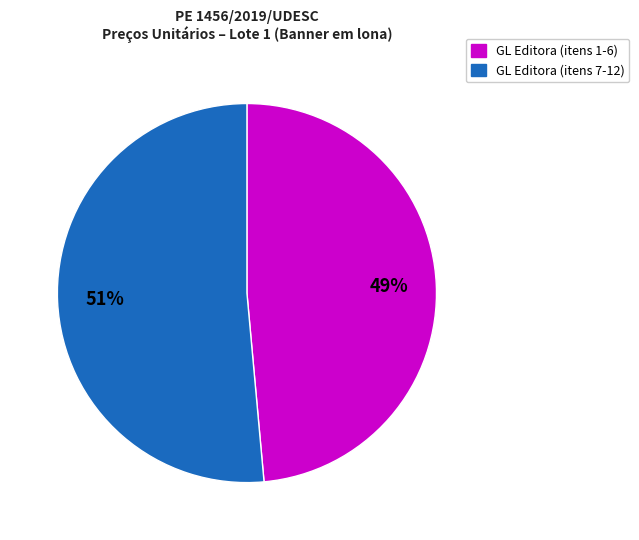

To the nearest percent, what is the average slice percentage?

50%